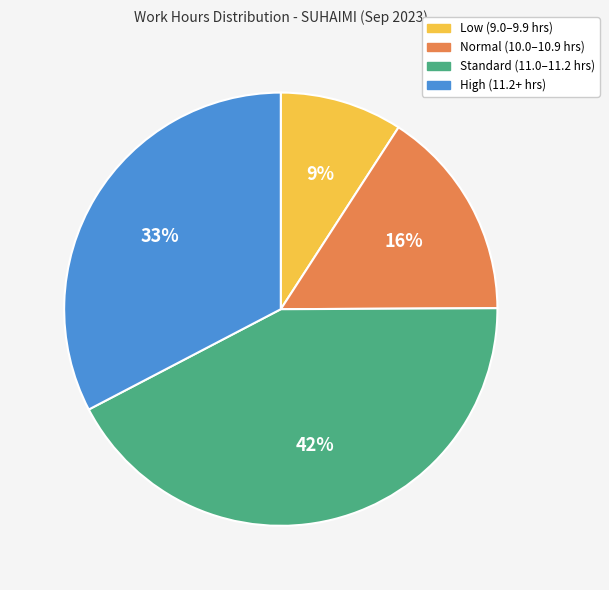

Is there a majority slice in this chart?

No